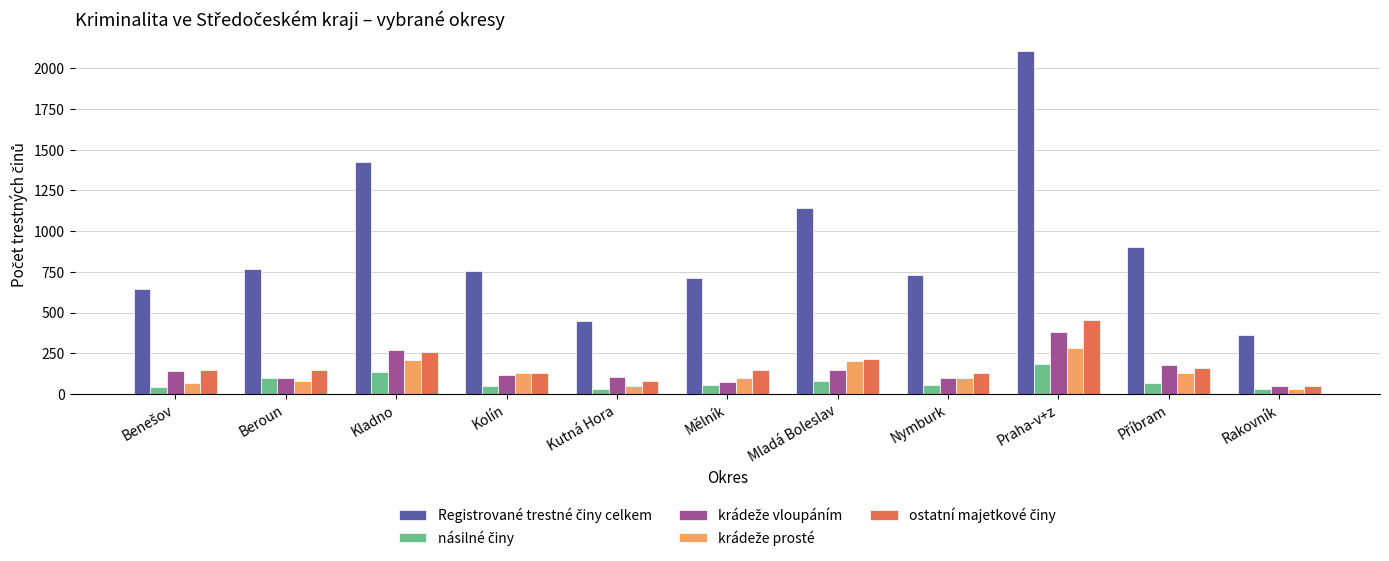

What is the total value across all series at Nymburk?

1110